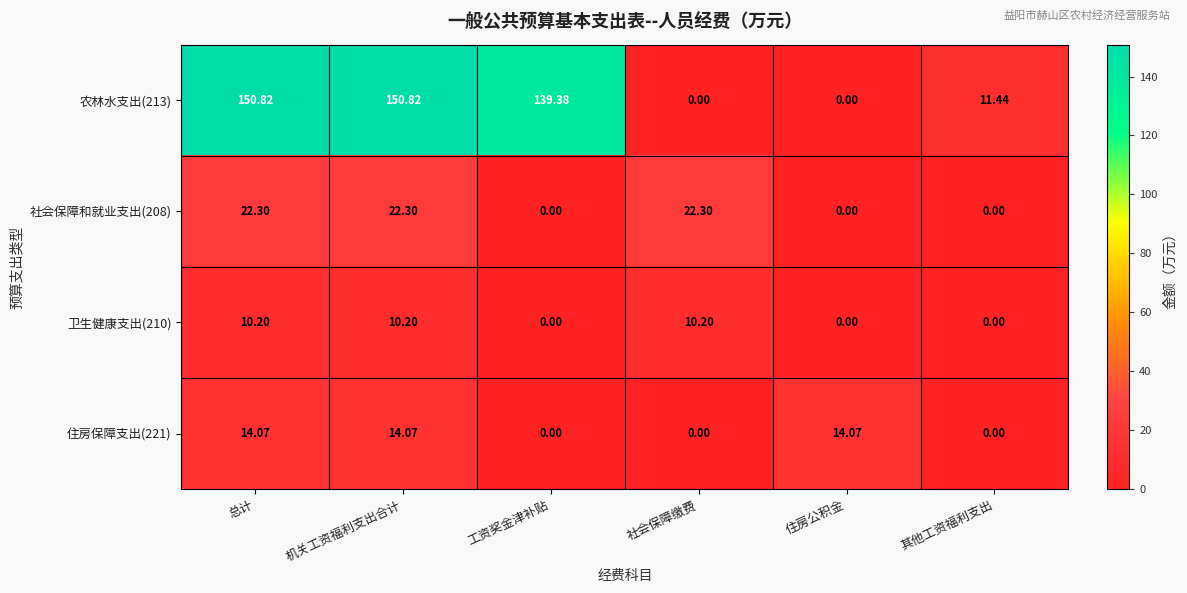

What is the spread (max minus min) of values at 其他工资福利支出?

11.4